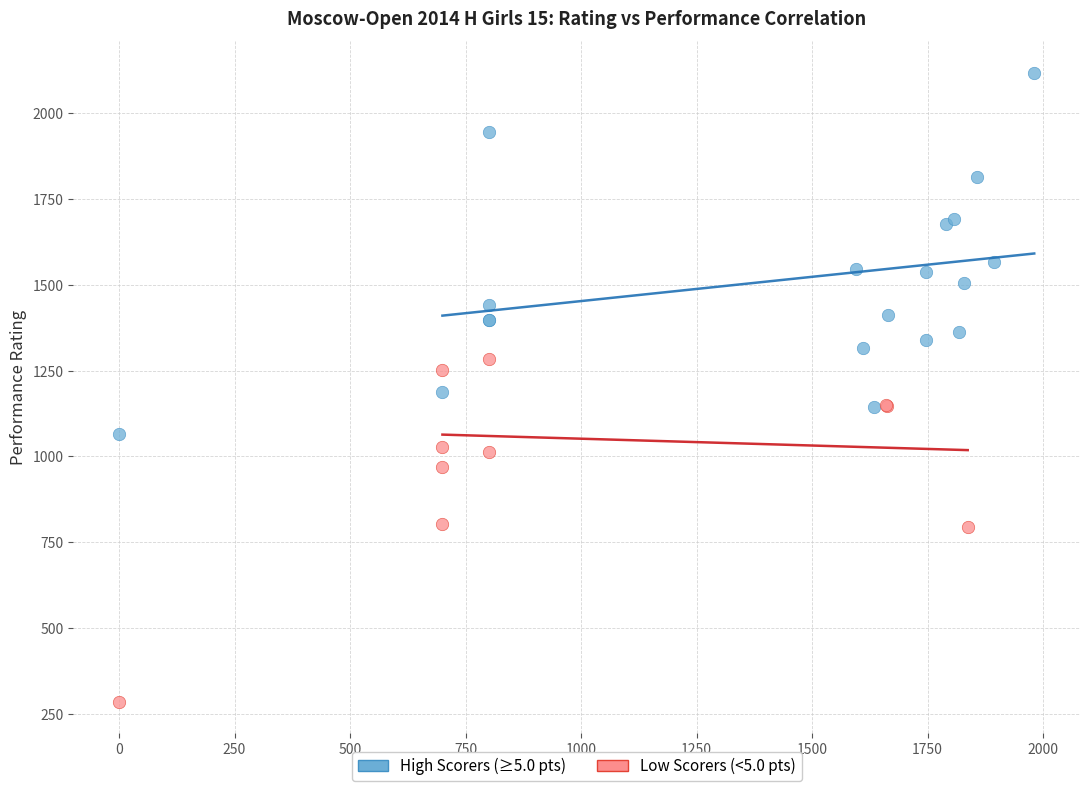

Which series has the widest spread of Y values?

High Scorers (≥5.0 pts)